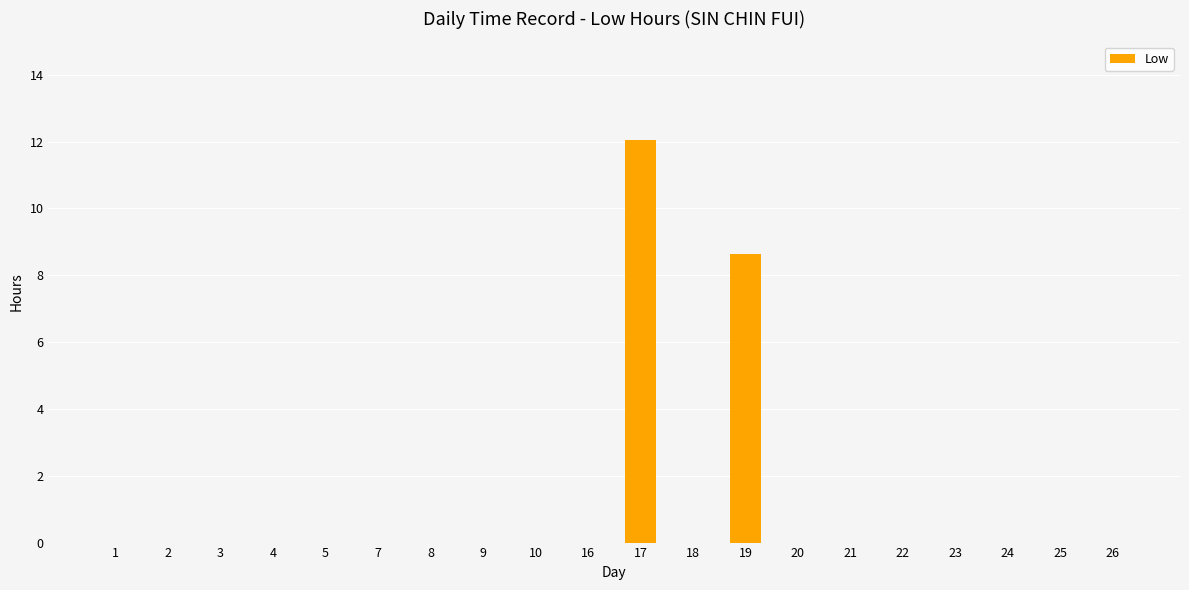

How many distinct data groups are displayed?

1